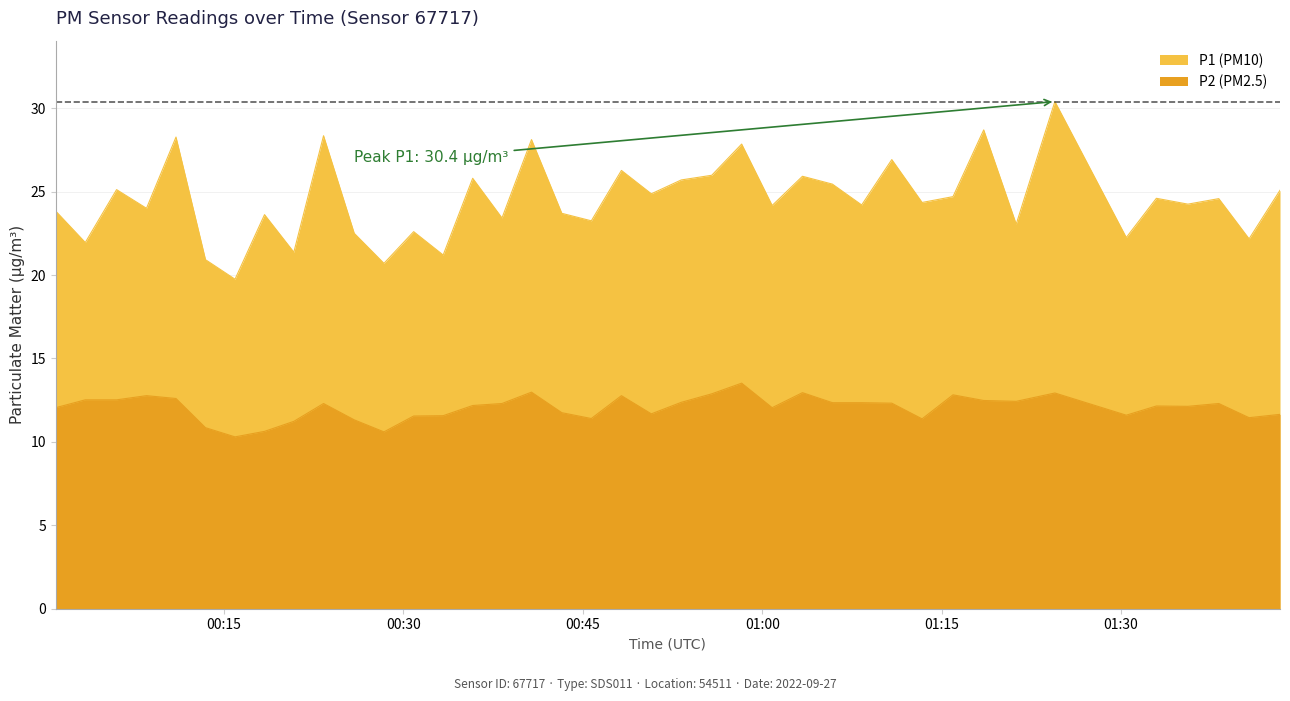

List the series in order of their peak value, highest first.

P1, P2